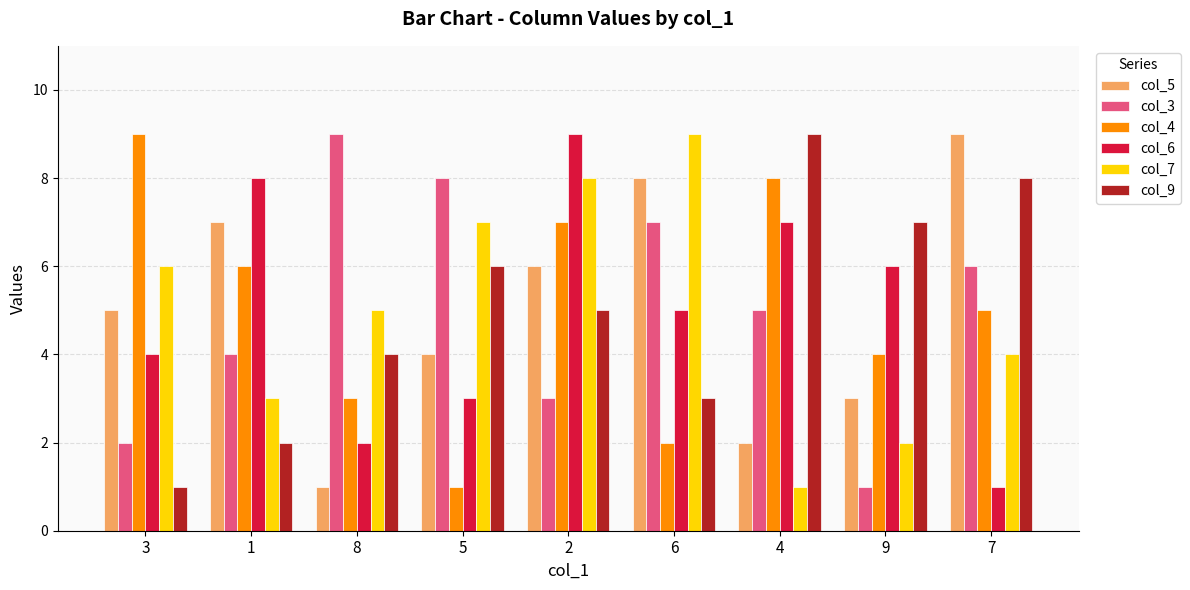

Where does the col_3 series first go above 5?

8